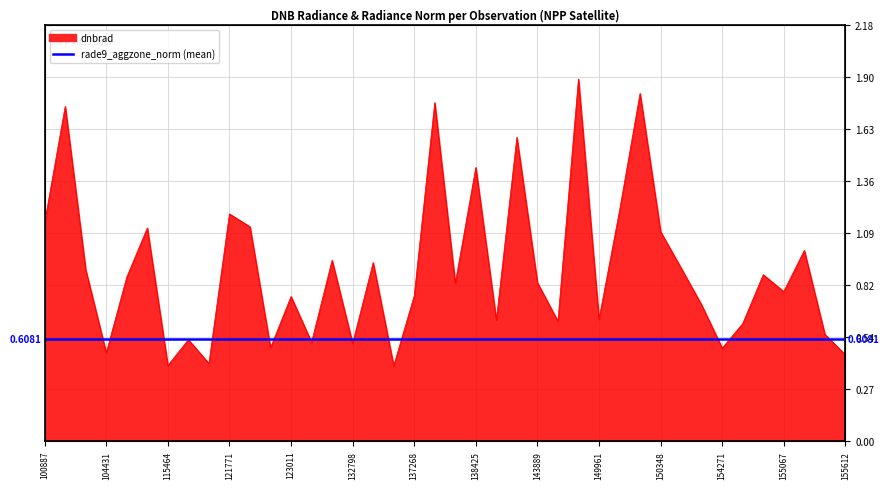

Does the chart display data point markers on the line(s)?

No